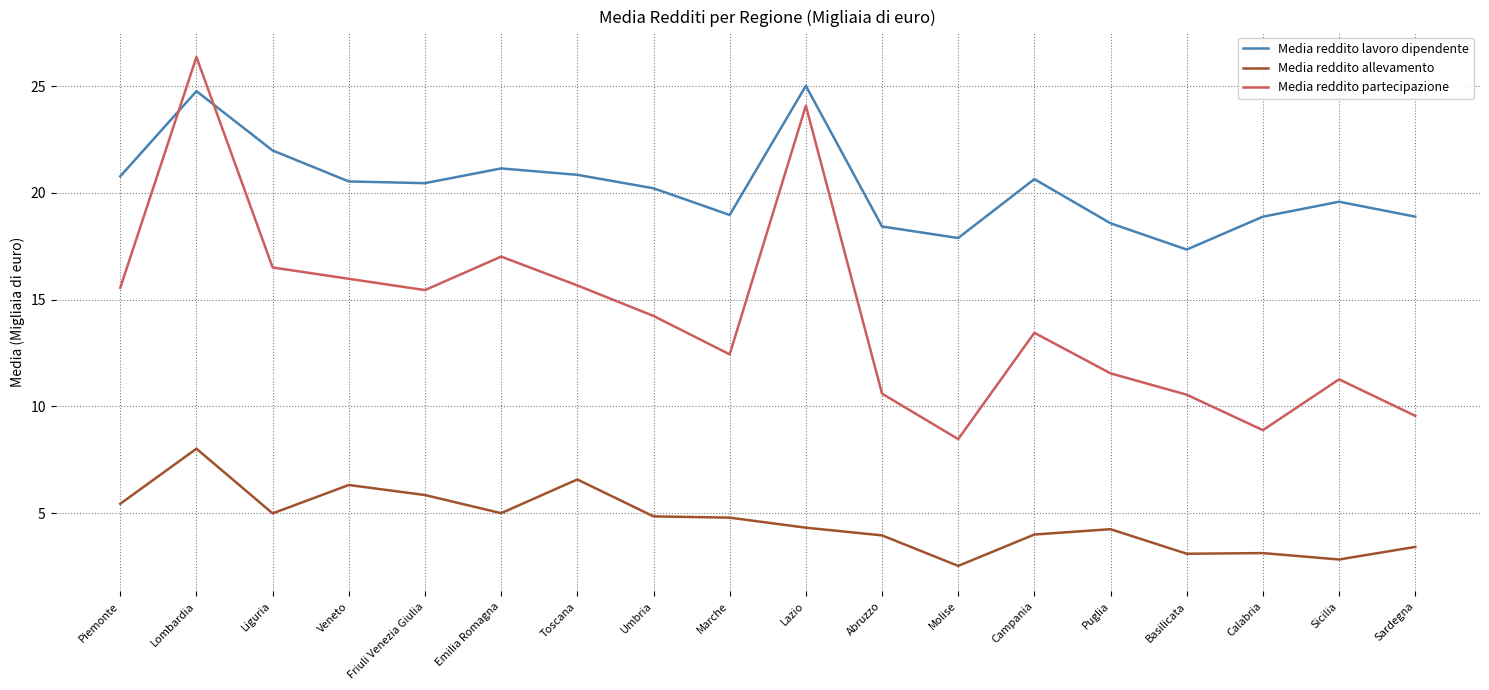

Is it true that Media reddito allevamento equals 5.8 at Friuli Venezia Giulia?

True